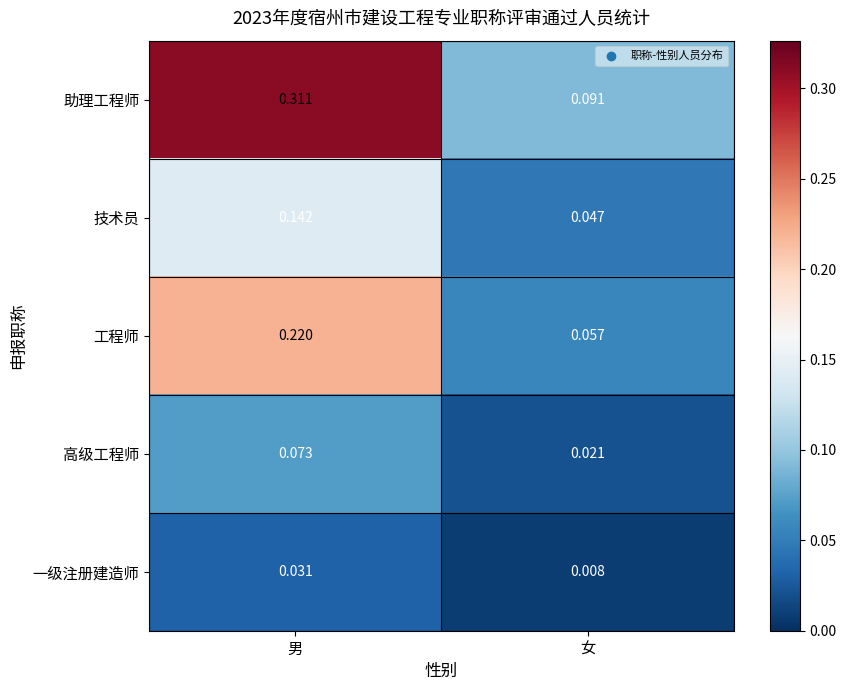

Which series changed the most between 男 and 女?

助理工程师